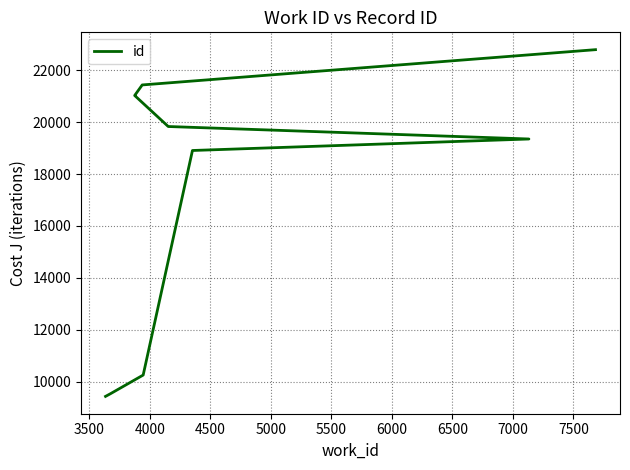

Reading left to right, extract all data points from this chart.

9434	9535	10256	18909	19352	19833	21027	21030	21435	22794